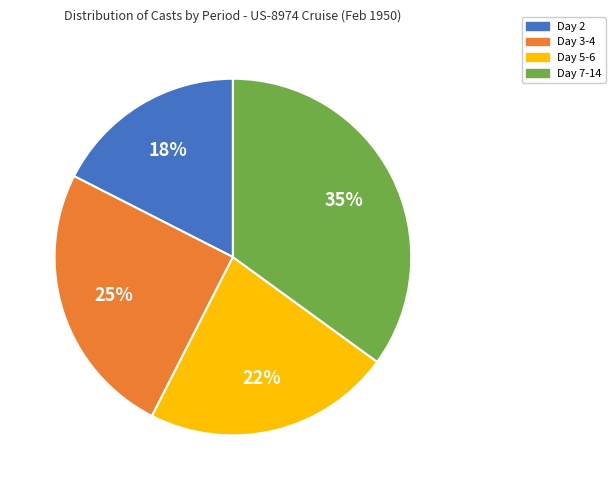

Which category has the biggest portion of the pie?

Day 7-14